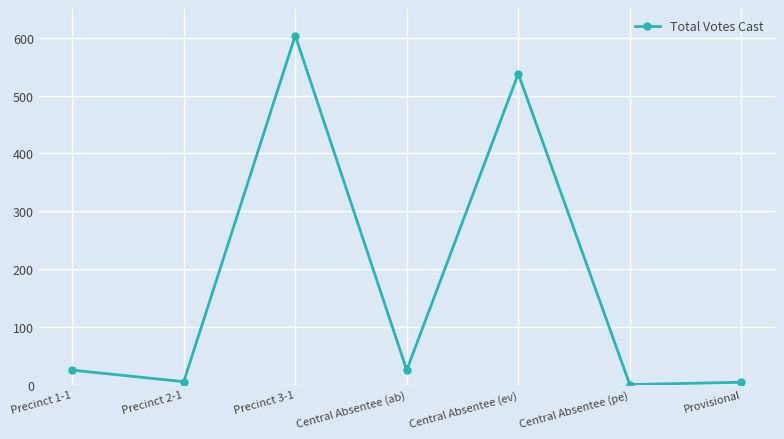

How many positive values are there?

6